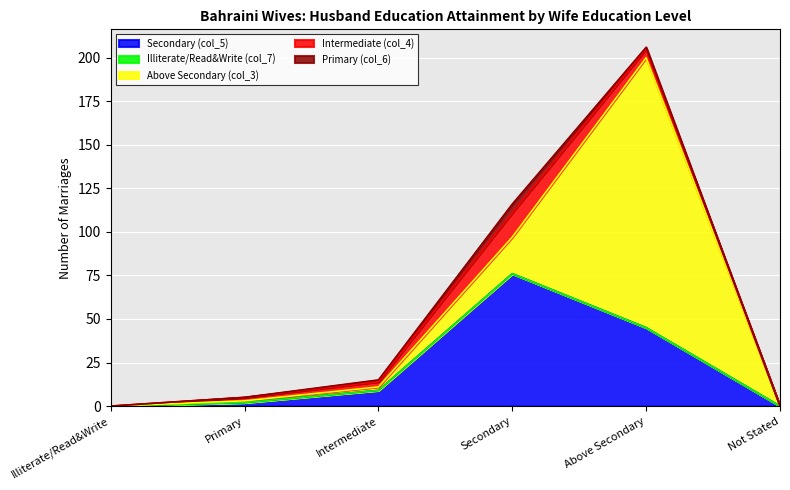

What position from the left is Secondary?

4